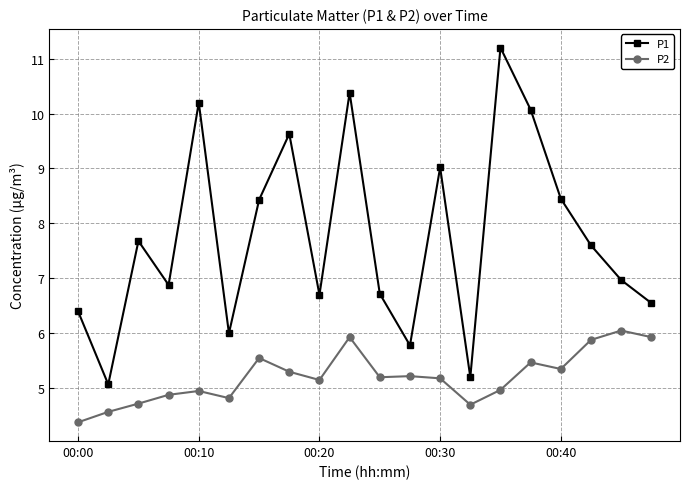

Which series has the largest total across all categories?

P1